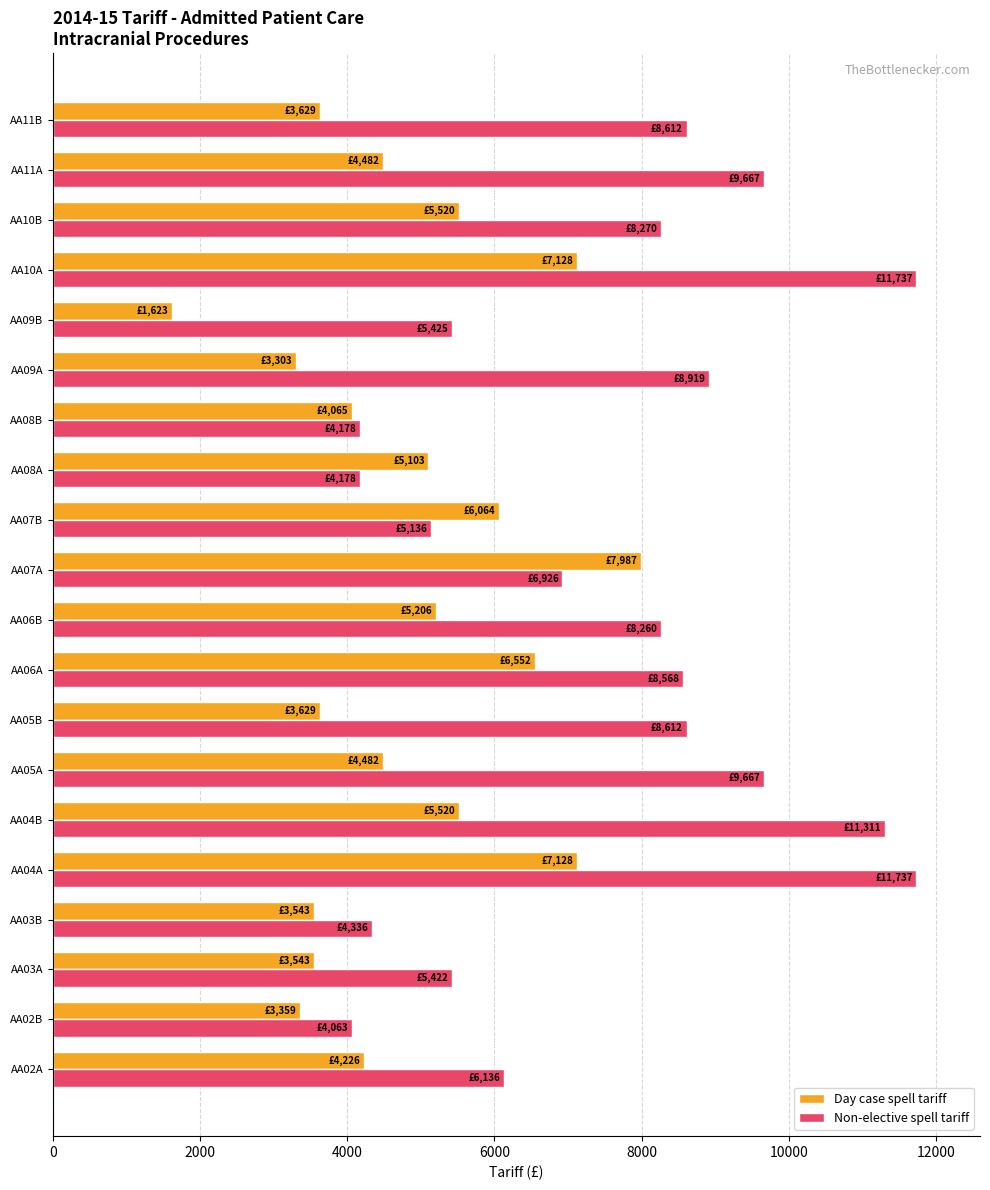

What is the difference between the second highest and minimum values in the Non-elective spell tariff series?

7674